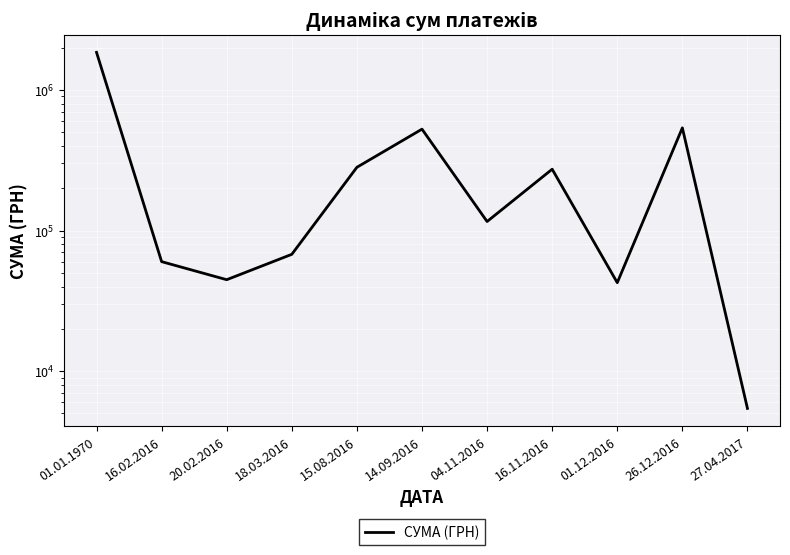

What is the average value?

345990.2